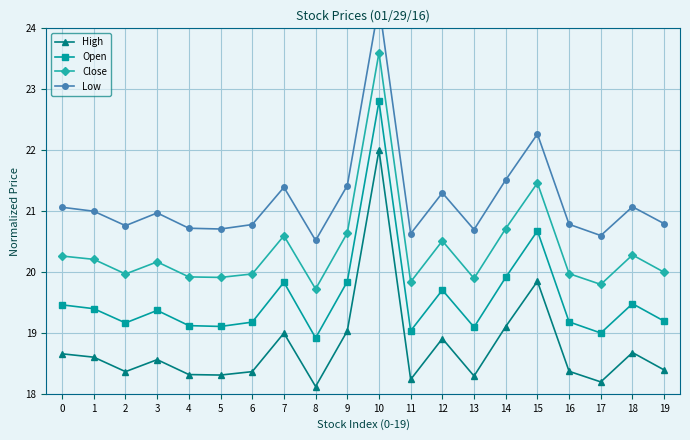

Which category has the lowest value across all series?

8